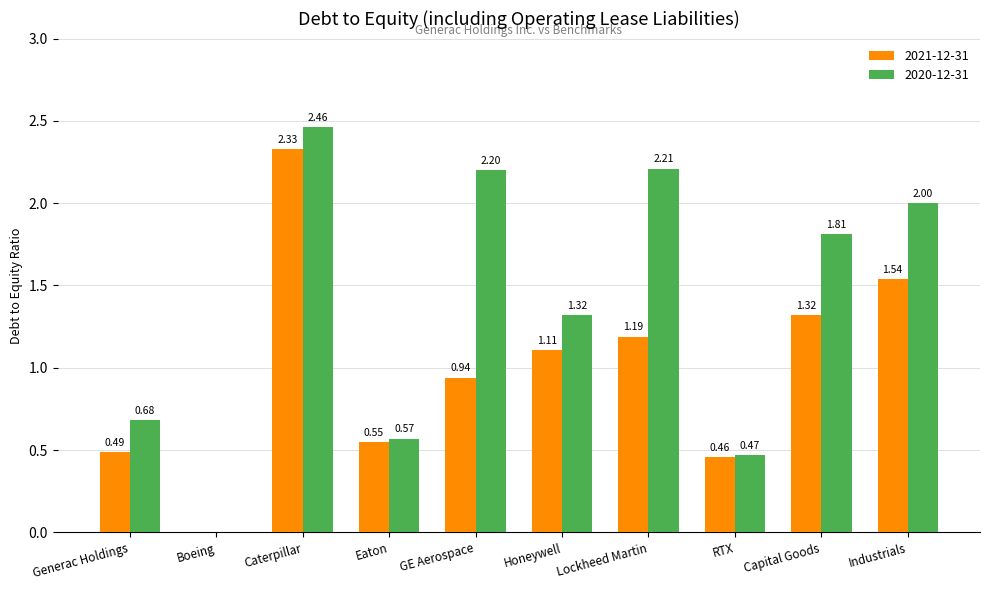

Which series has the largest range (max minus min)?

2020-12-31